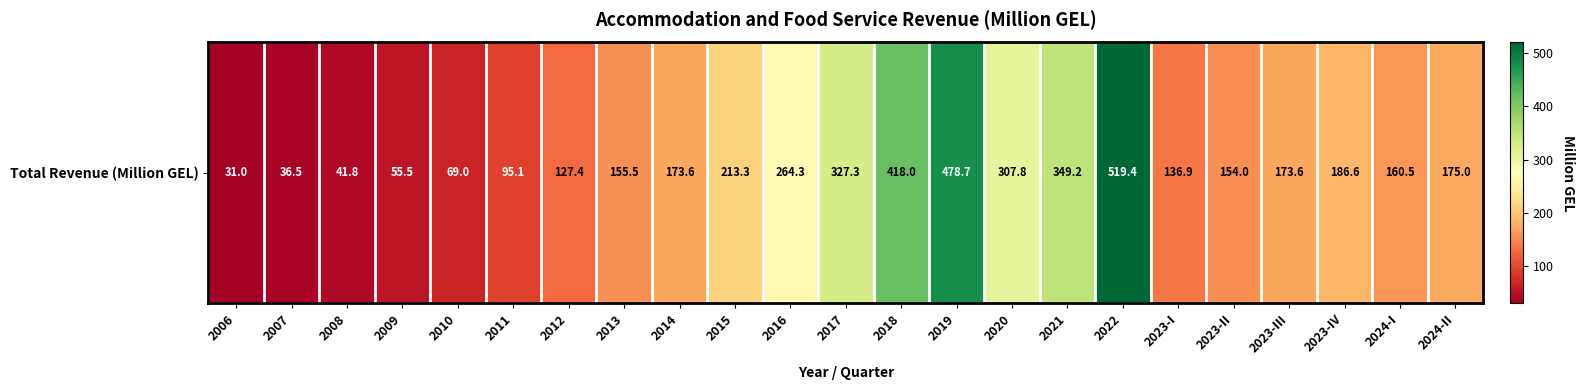

Count the number of data series in this chart.

1